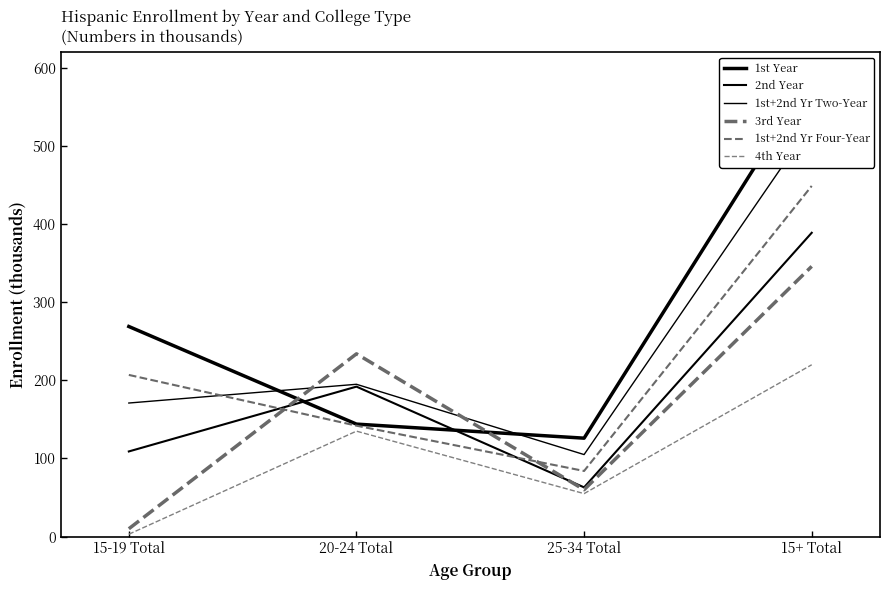

What is the difference between the highest and lowest values at 25-34 Total?

71